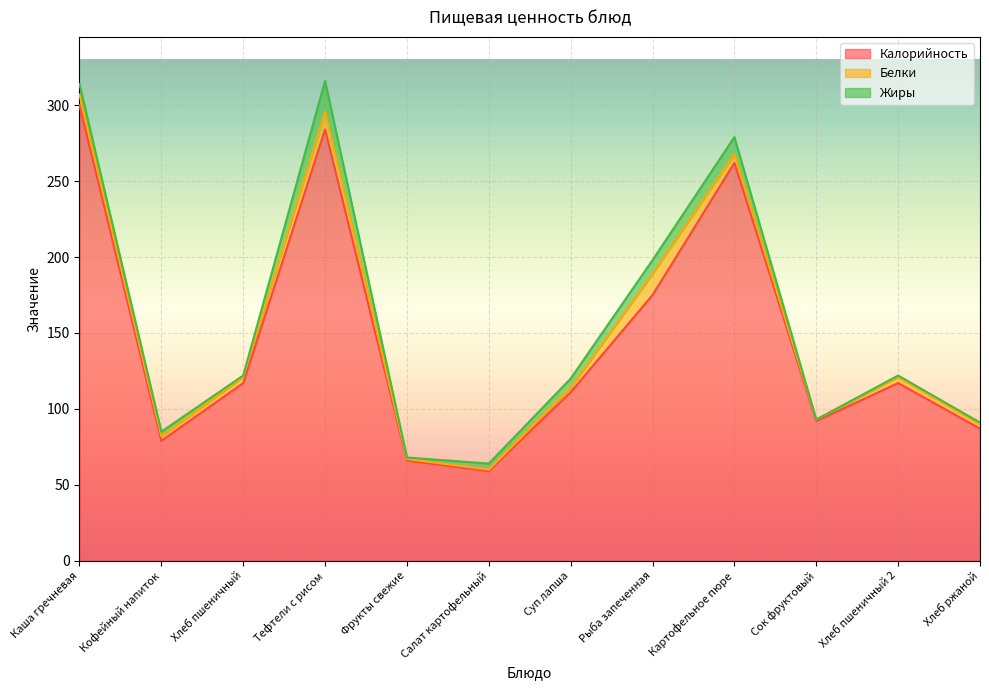

What is the label of the 9th point from the left?

Картофельное пюре